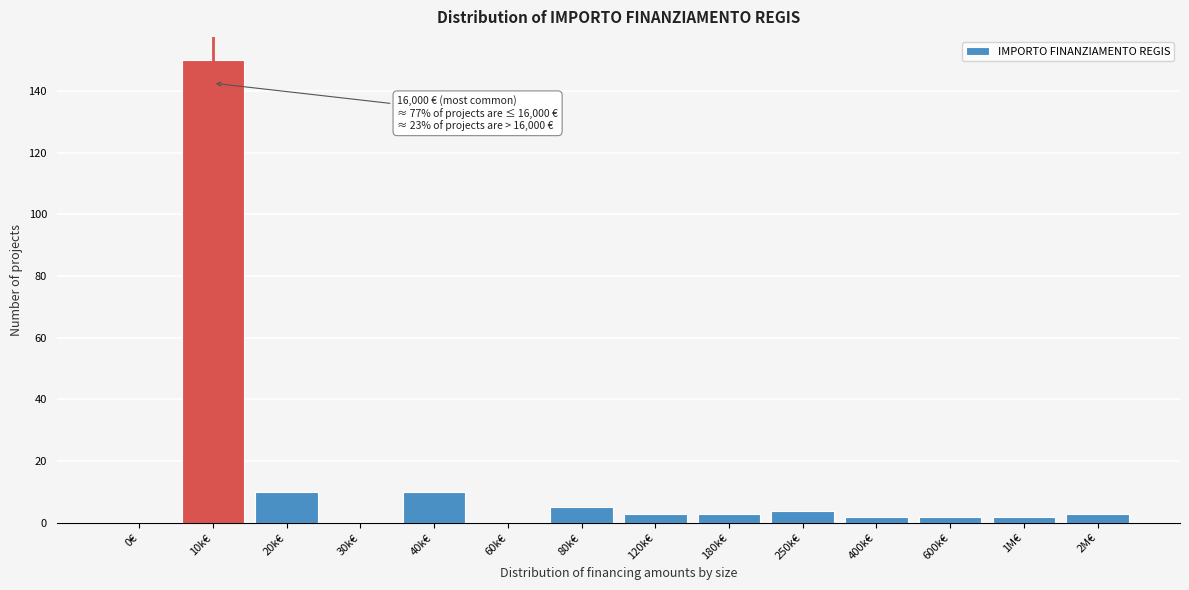

Reading right to left, transcribe all the data shown in this chart.

2M€=3	1M€=2	600k€=2	400k€=2	250k€=4	180k€=3	120k€=3	80k€=5	60k€=0	40k€=10	30k€=0	20k€=10	10k€=150	0€=0